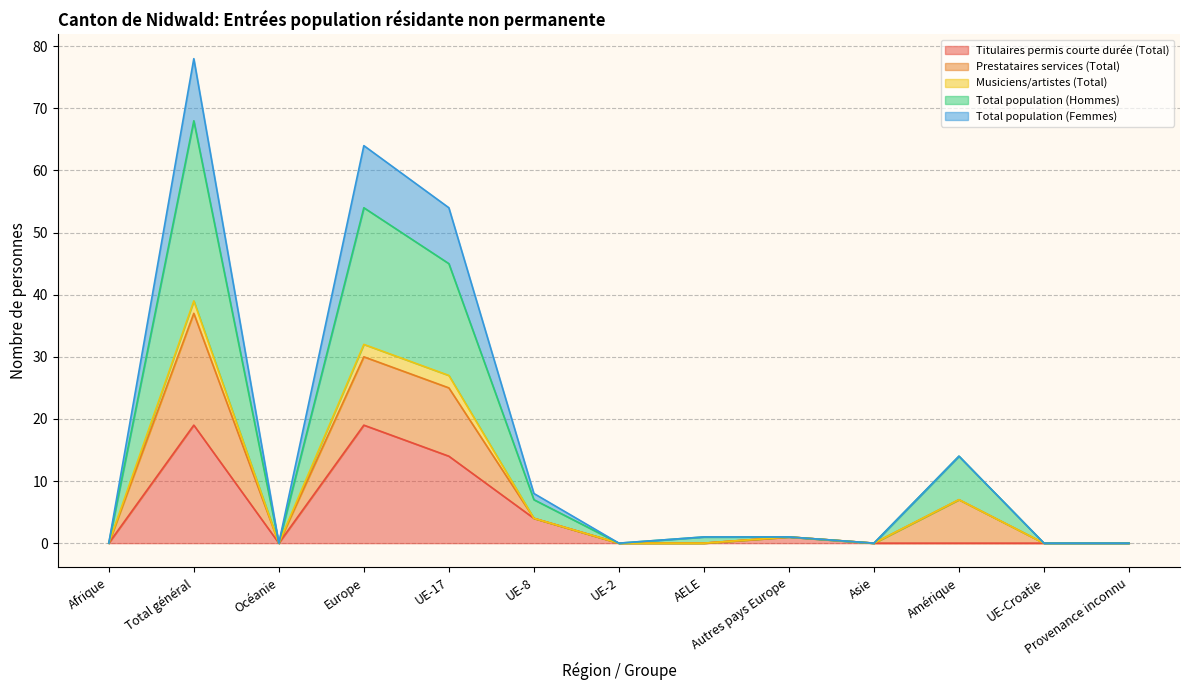

How many data points in Total population (Femmes) are above 1?

5